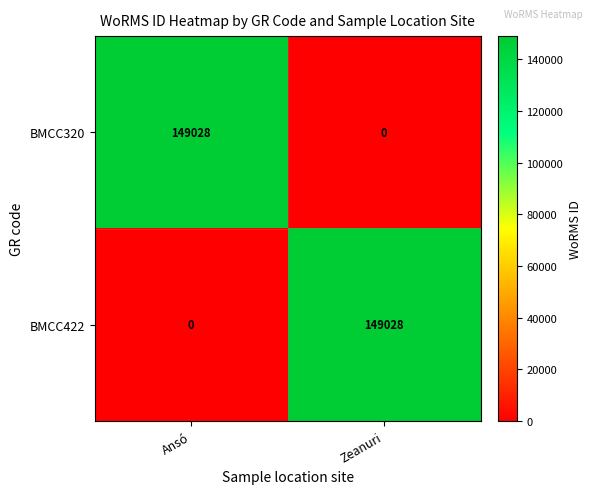

At which label is BMCC422 closest to 74514?

Ansó